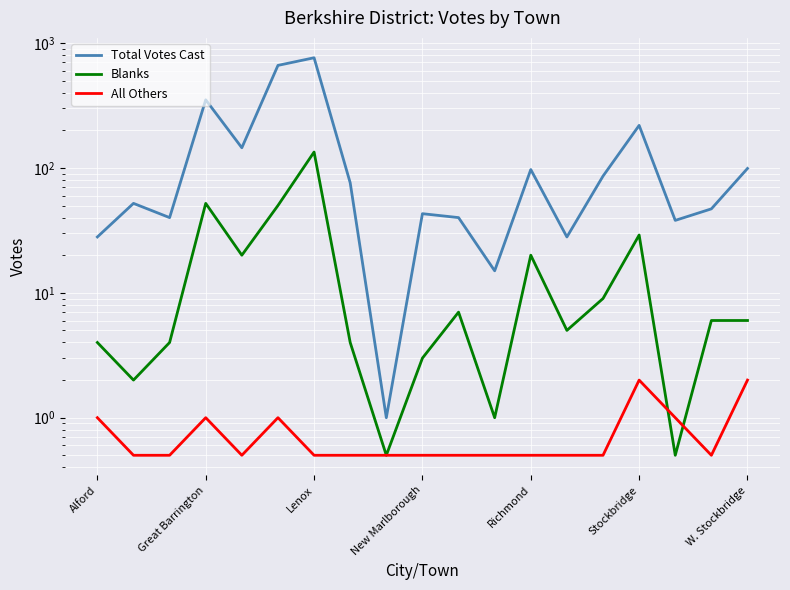

What is the sum of all Blanks values?

357.0